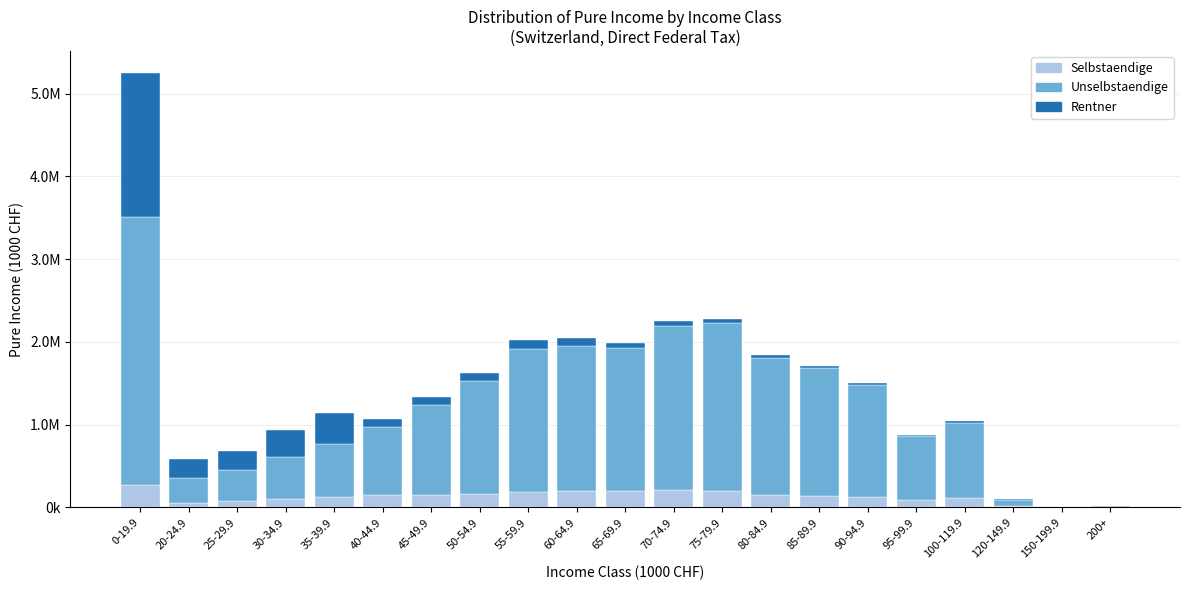

Does the chart contain stacked bars?

Yes